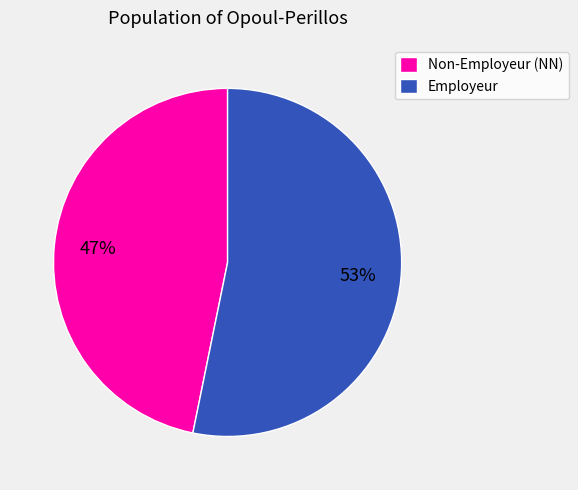

Is there any slice that represents more than half of the pie?

Yes